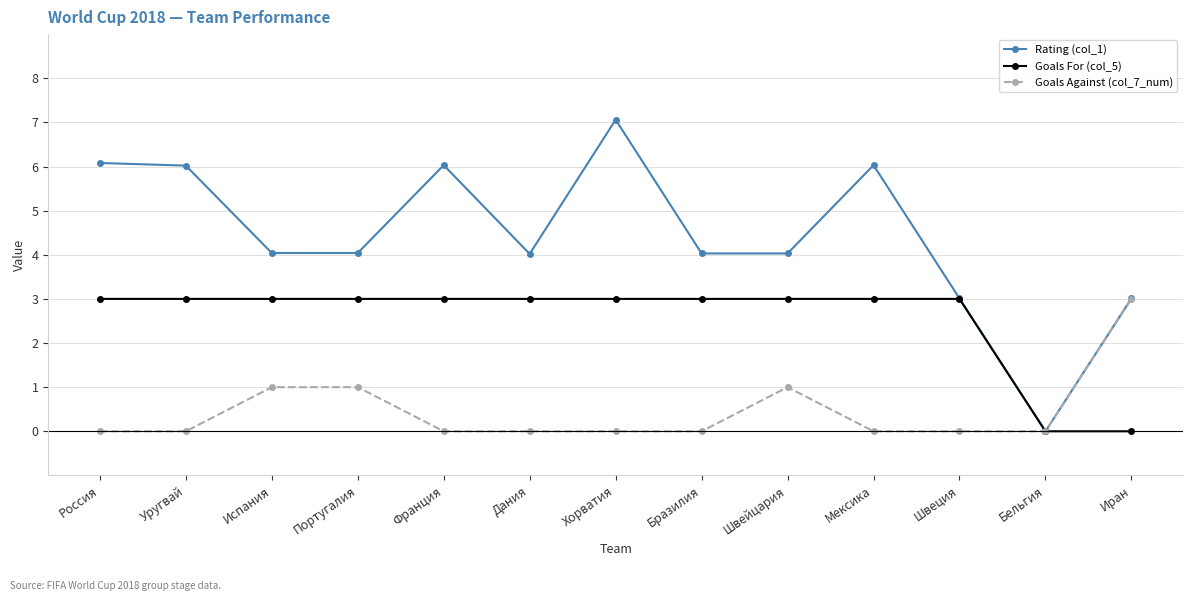

Which series has the widest spread of values?

Rating (col_1)